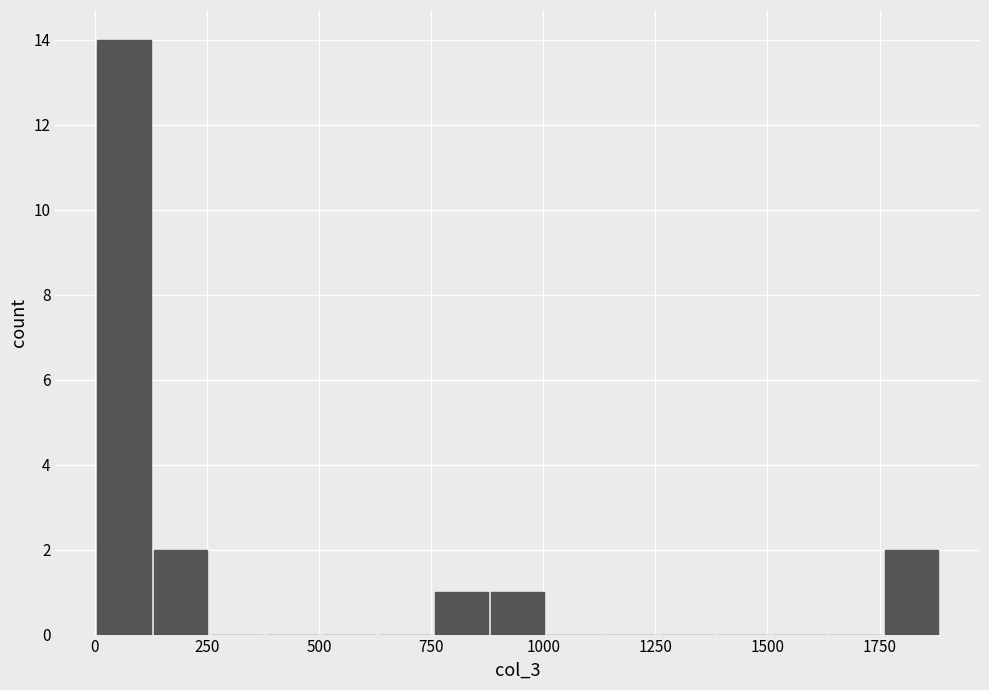

Read against the x-axis, roughly where is the centre of the tallest bar?

50